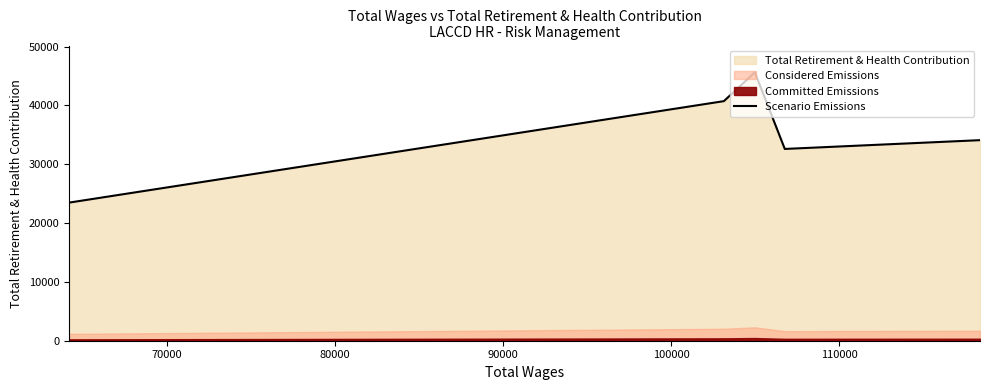

Does the chart have visible grid lines?

No